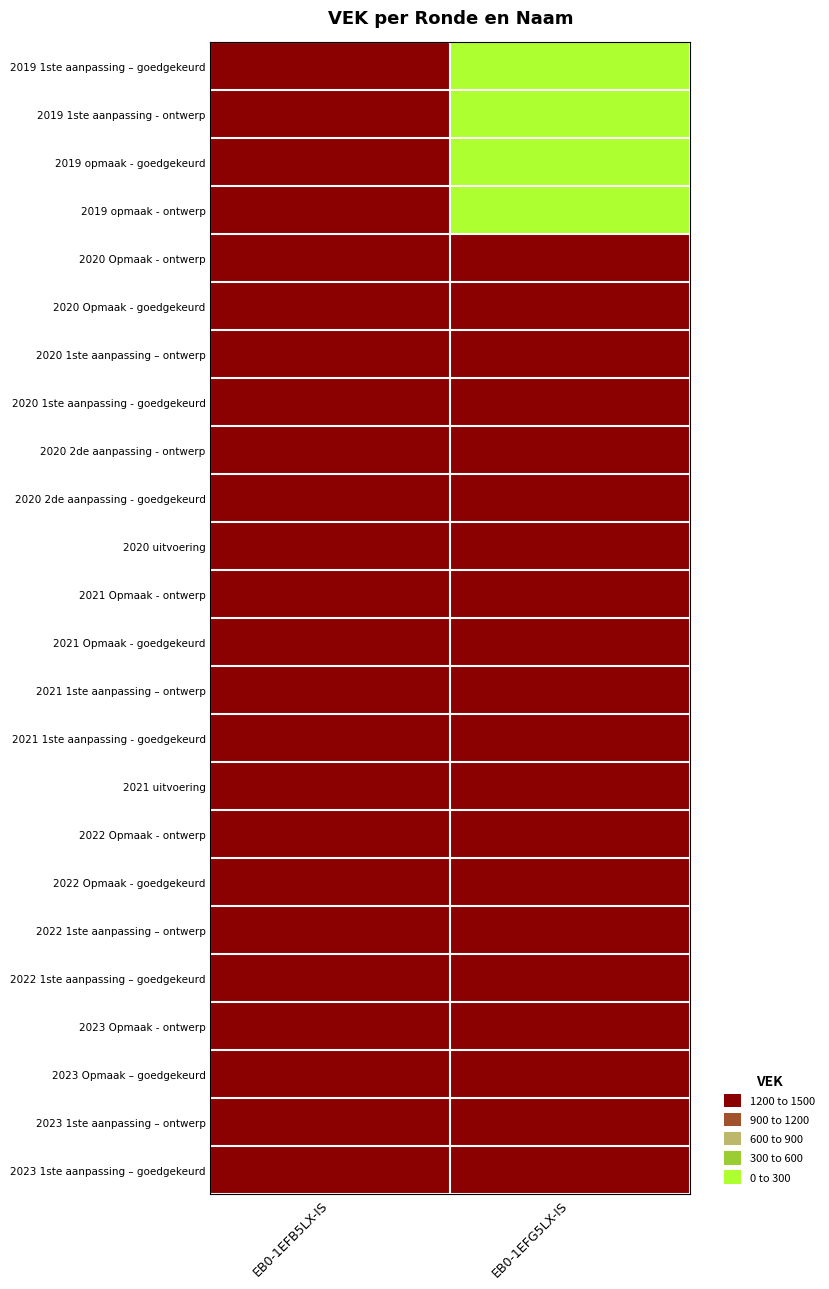

What is the maximum value shown in the chart?

1500